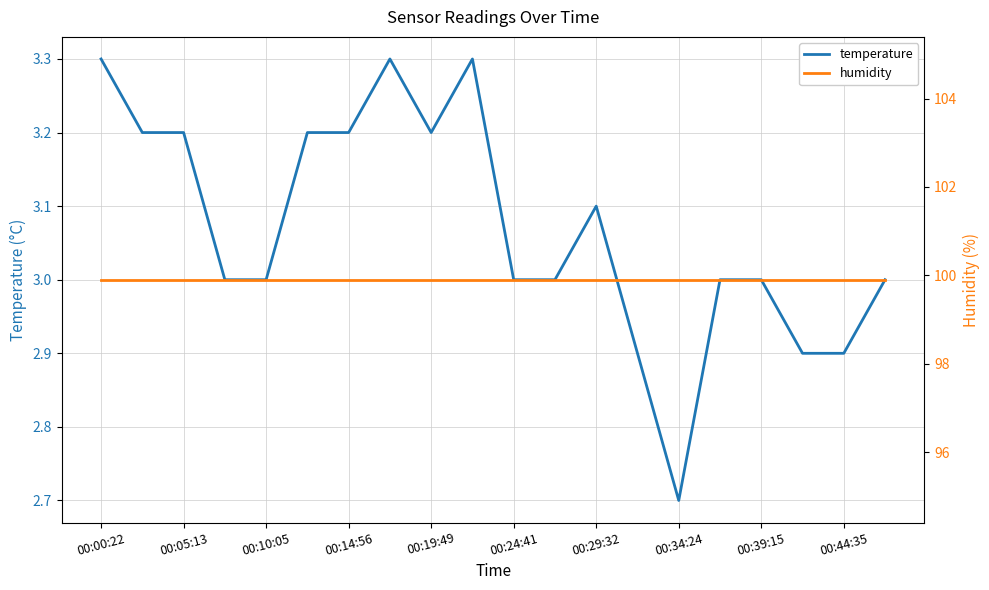

How many data points in temperature are less than 3?

4